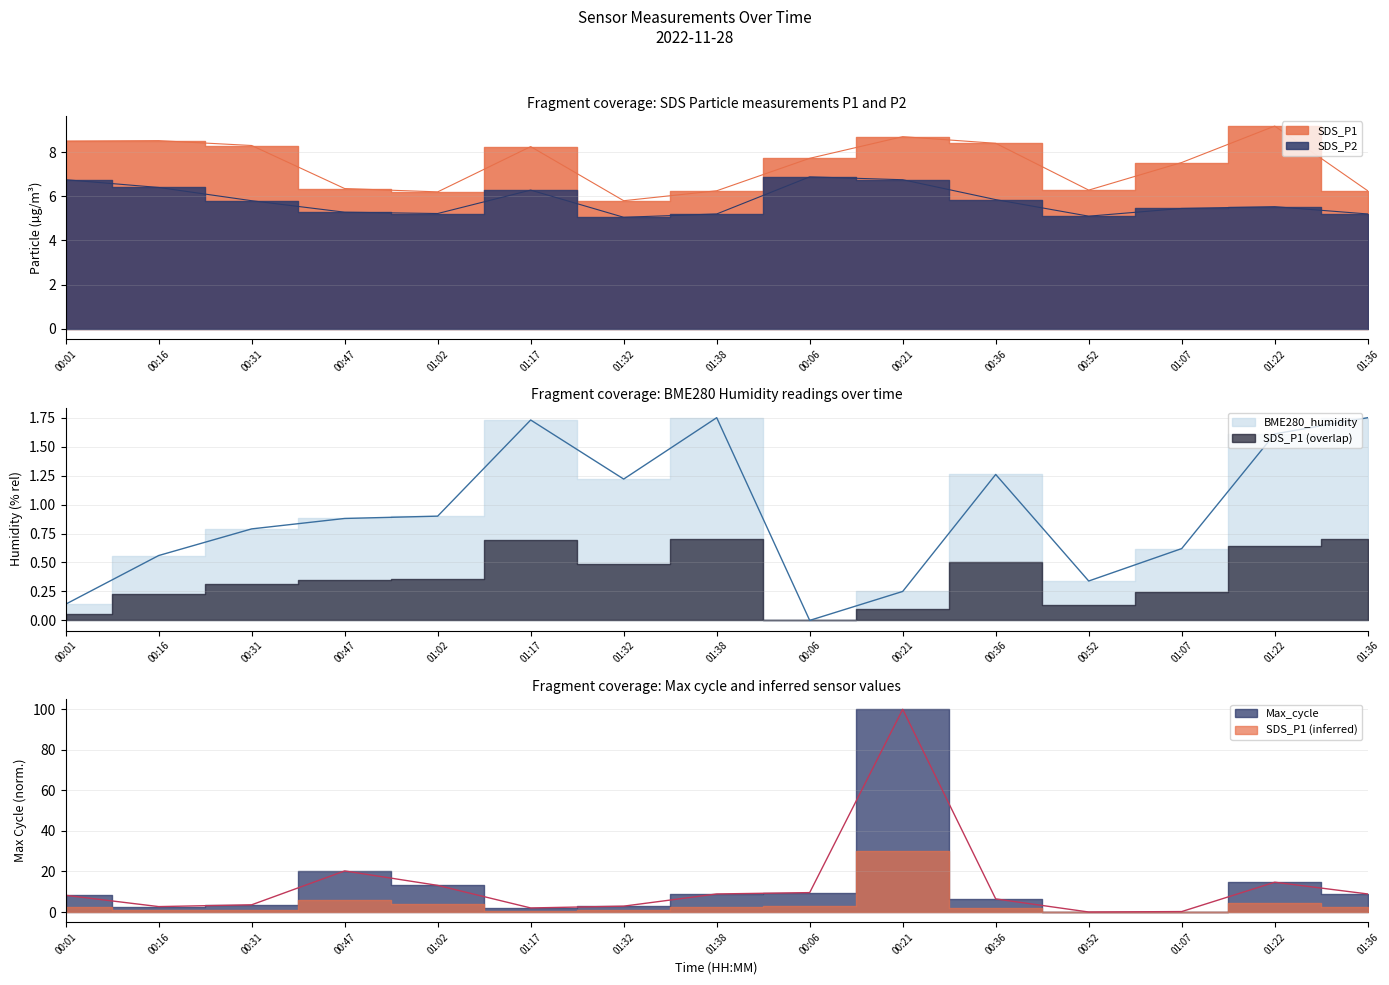

Is it true that Max_cycle equals 8.9 at 01:36?

True